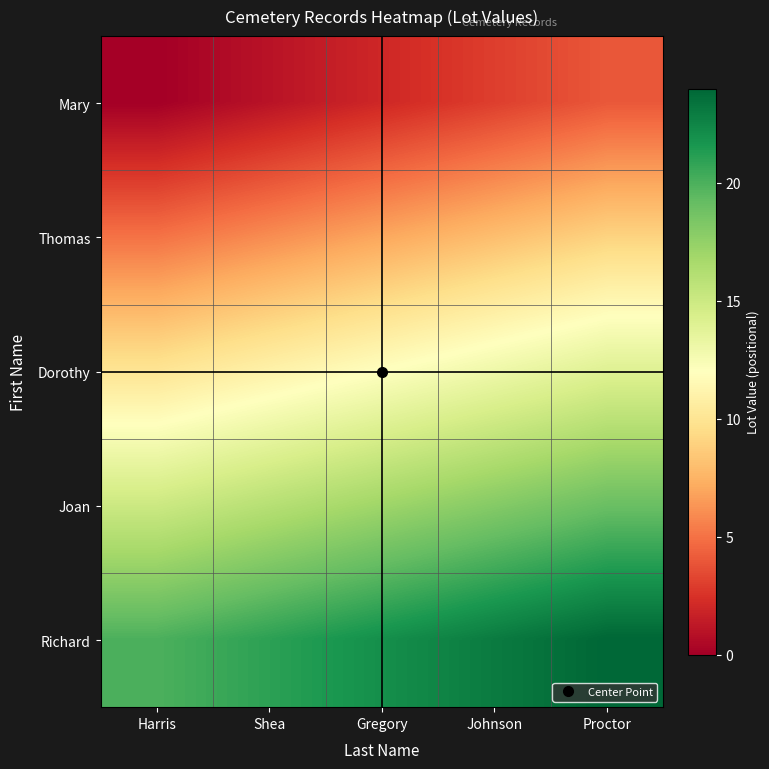

What is the total value across all series at Shea?

55